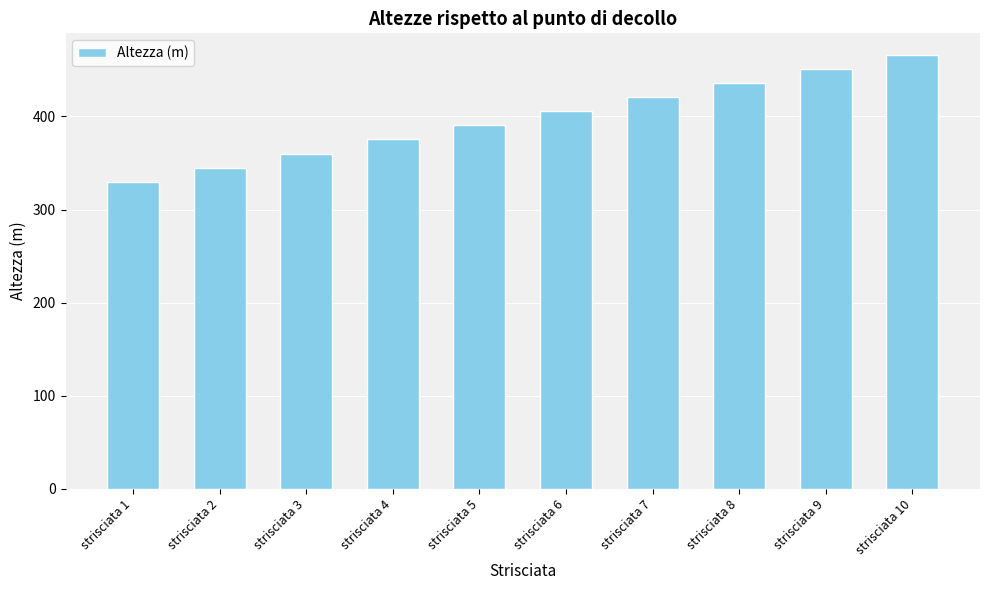

At which label does the data first exceed 405?

strisciata 6